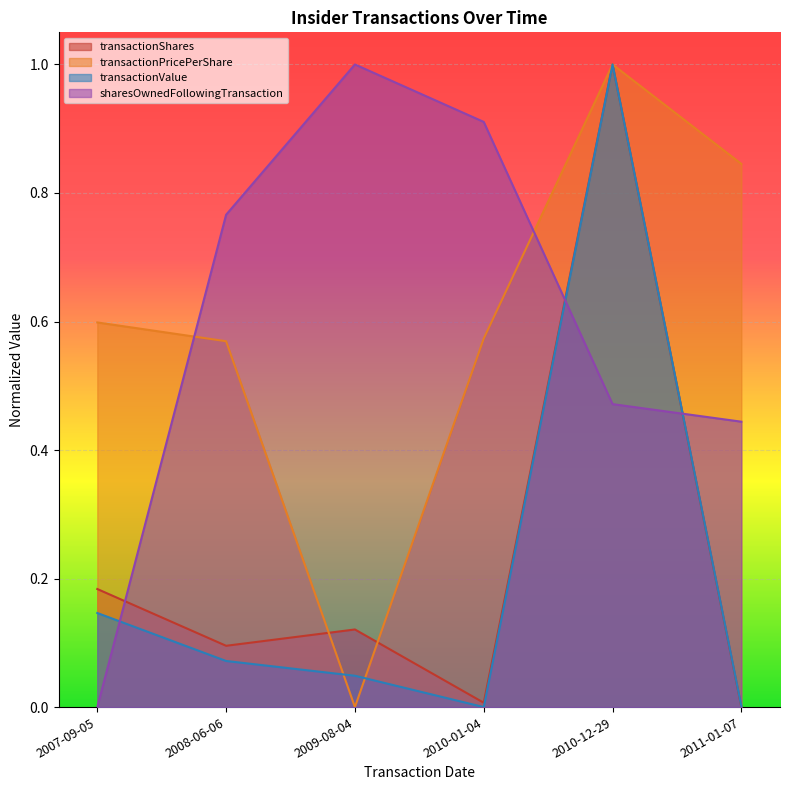

How many lines are shown in the chart?

4